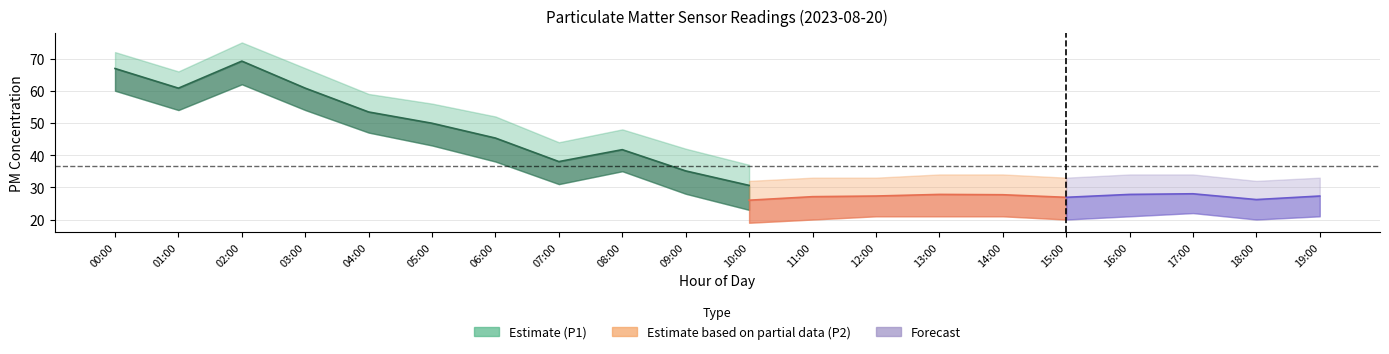

Which series has the largest range (max minus min)?

P1_lower